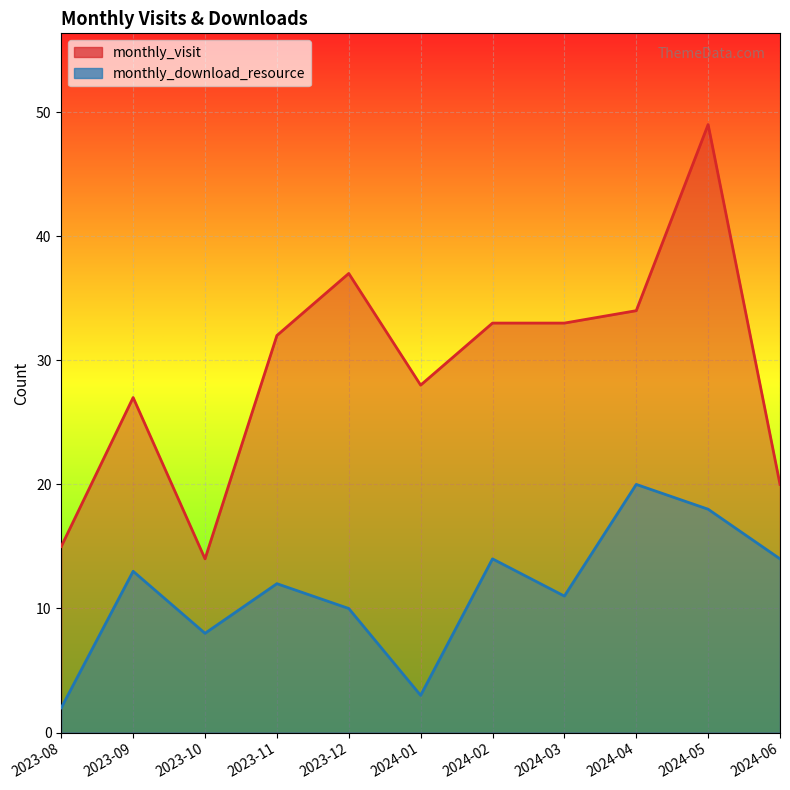

What position from the right is 2023-09?

10